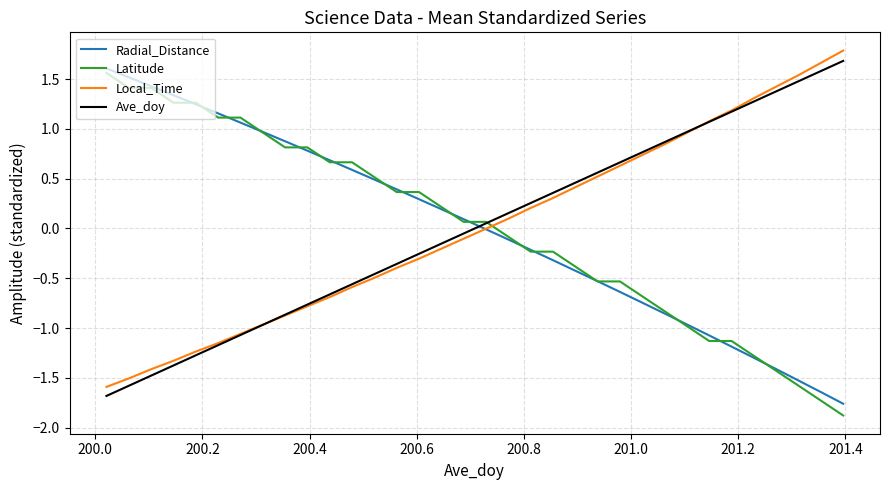

What is the lowest value of the Latitude series?

-1.9